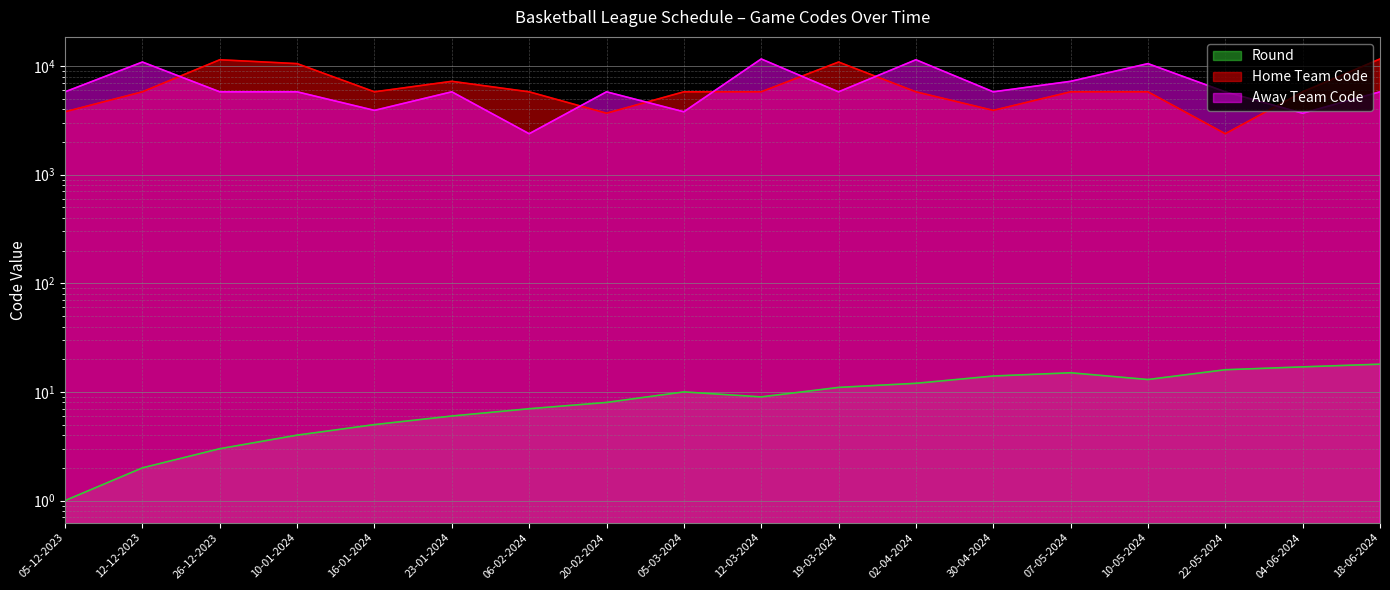

How many lines are shown in the chart?

3